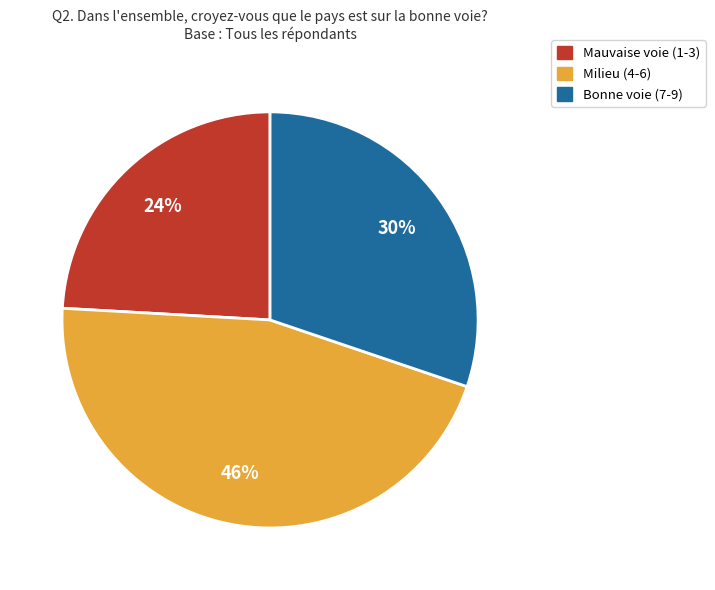

How many segments does this pie chart have?

3